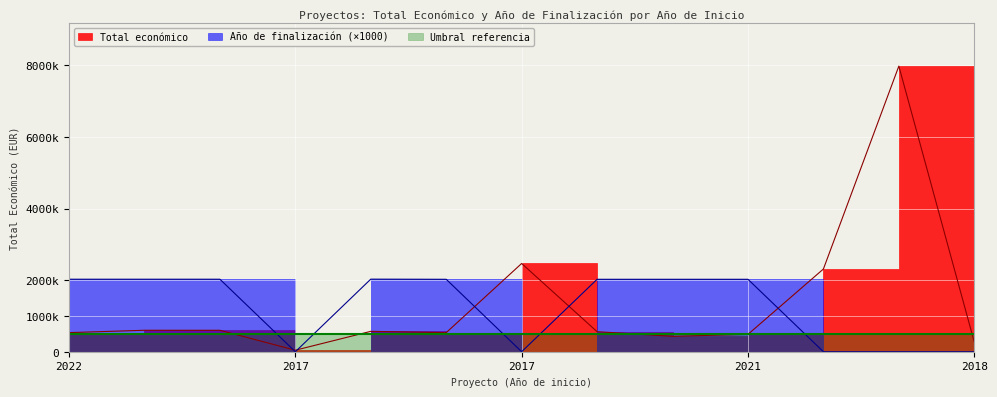

Reading right to left, extract all data points from this chart.

Total económico: 271552	7977125	2310026	485043	430411	559562	2464572	532579	569416	42072	598672	599022	533449
Año de finalización: 0	0	0	2023000	2023000	2023000	0	2023000	2027000	0	2025000	2025000	2025000